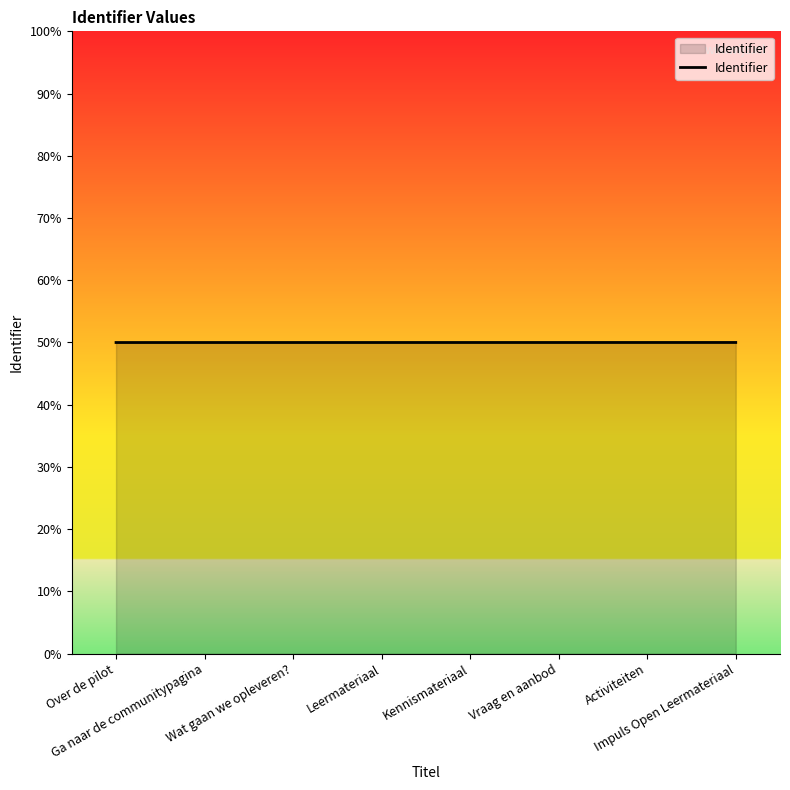

Which has a higher value, Wat gaan we opleveren? or Kennismateriaal?

Kennismateriaal